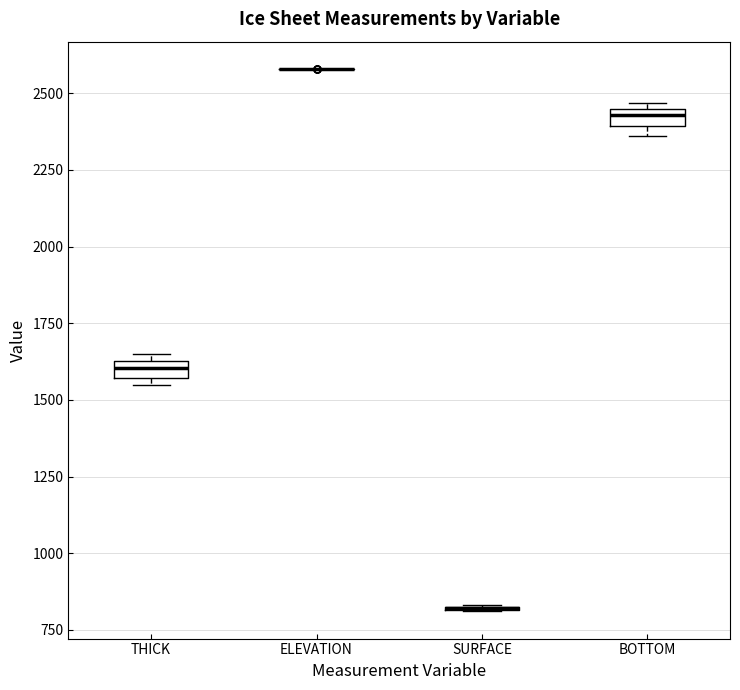

Where is the upper edge of the box for BOTTOM on the y-axis? The values are not printed on the chart, so give them approximately, as read against the axis.

2450